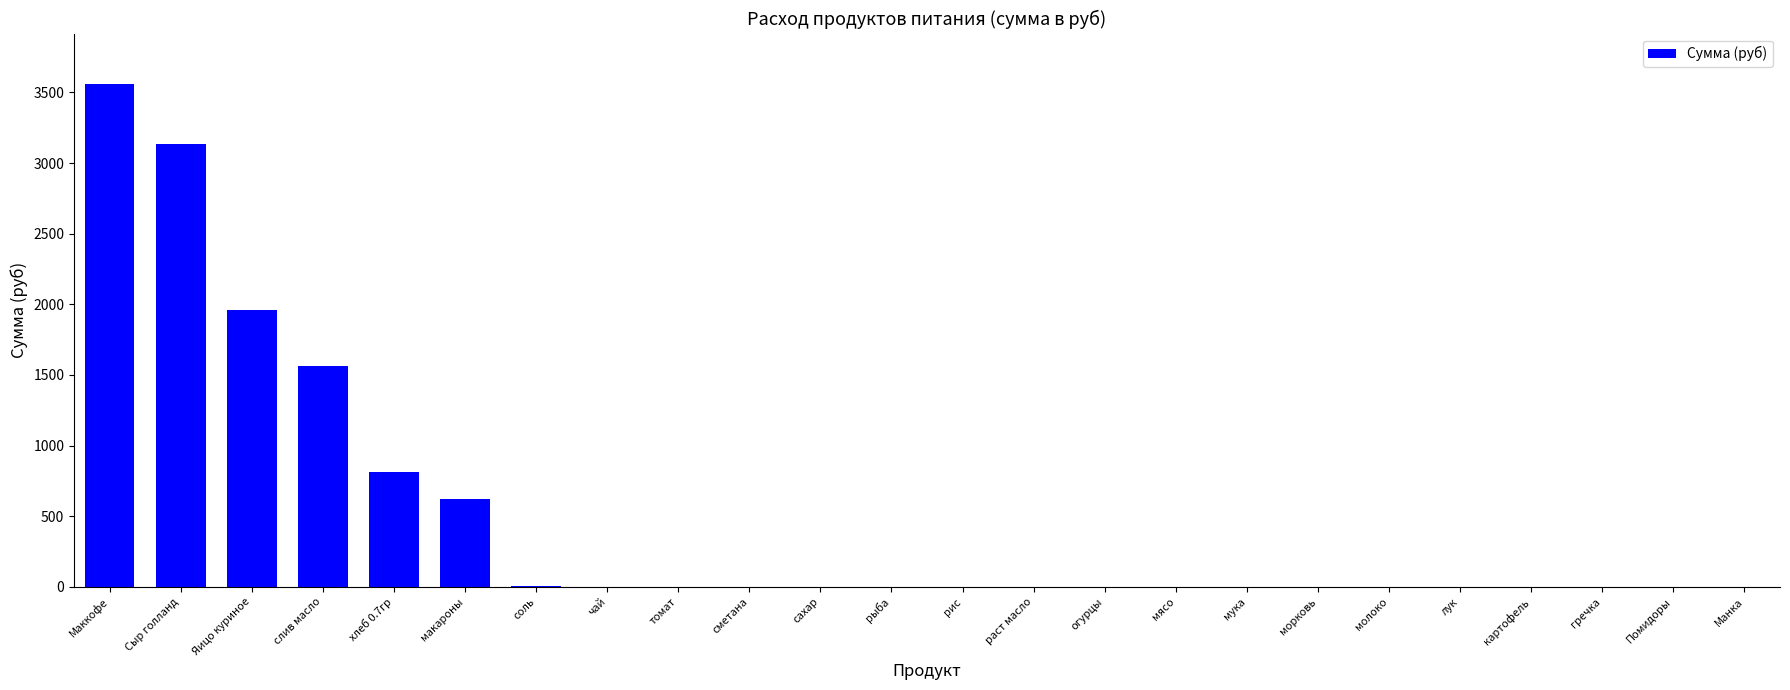

Which has a higher value, хлеб 0.7гр or мясо?

хлеб 0.7гр